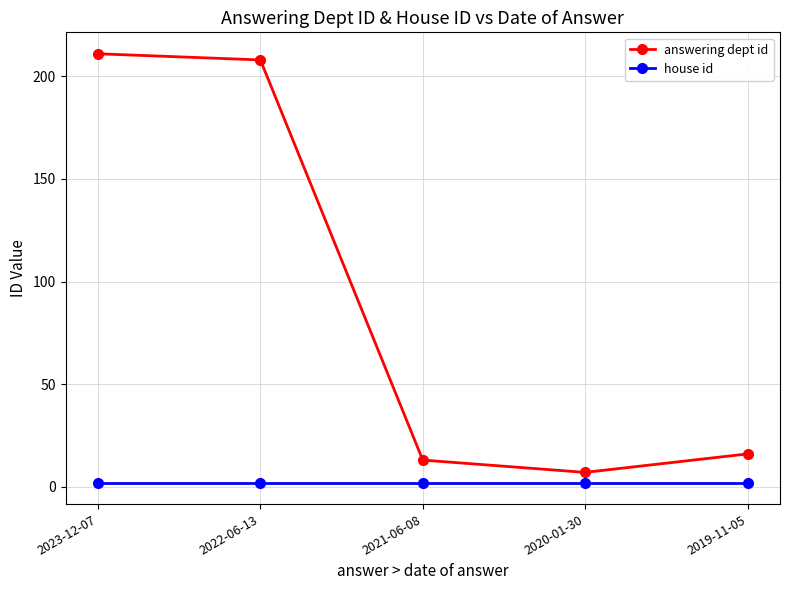

Is the value of answering dept id at 2019-11-05 greater than the value of house id at 2021-06-08?

Yes